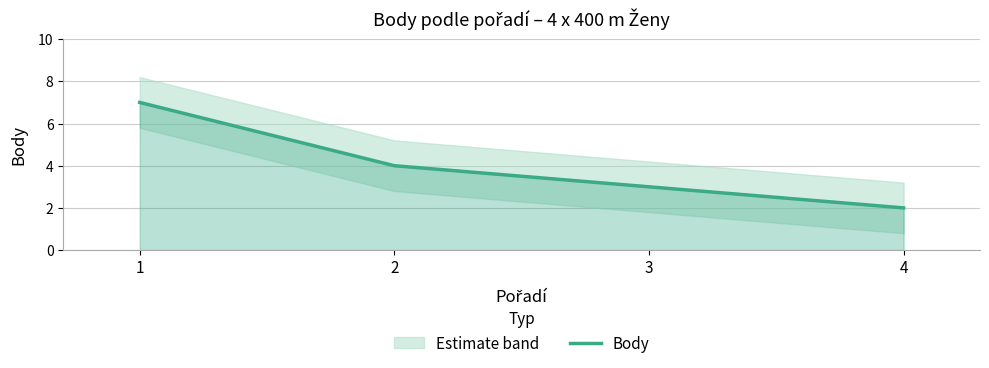

What is the sum of all values?

16